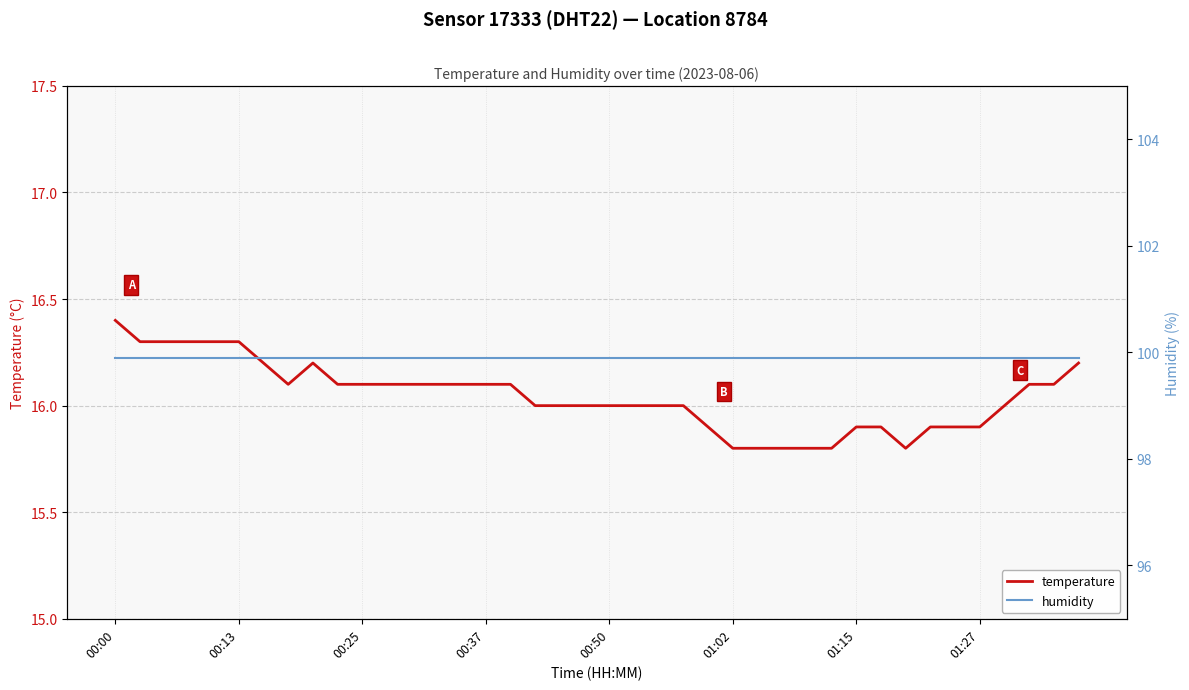

Where is the first local maximum for temperature?

8